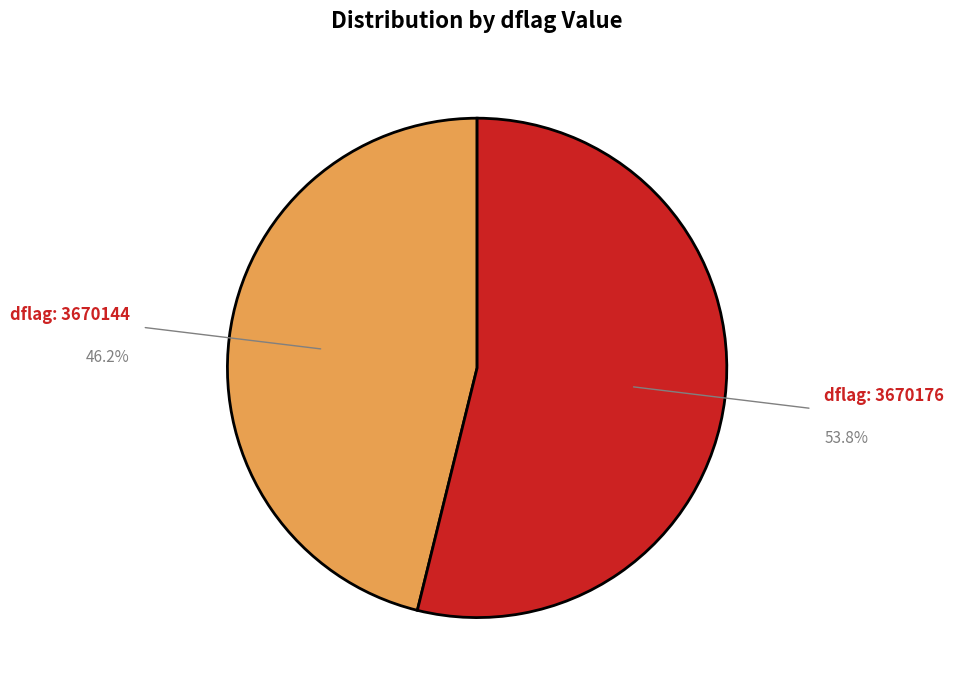

Which has a higher value, dflag: 3670144 or dflag: 3670176?

dflag: 3670176